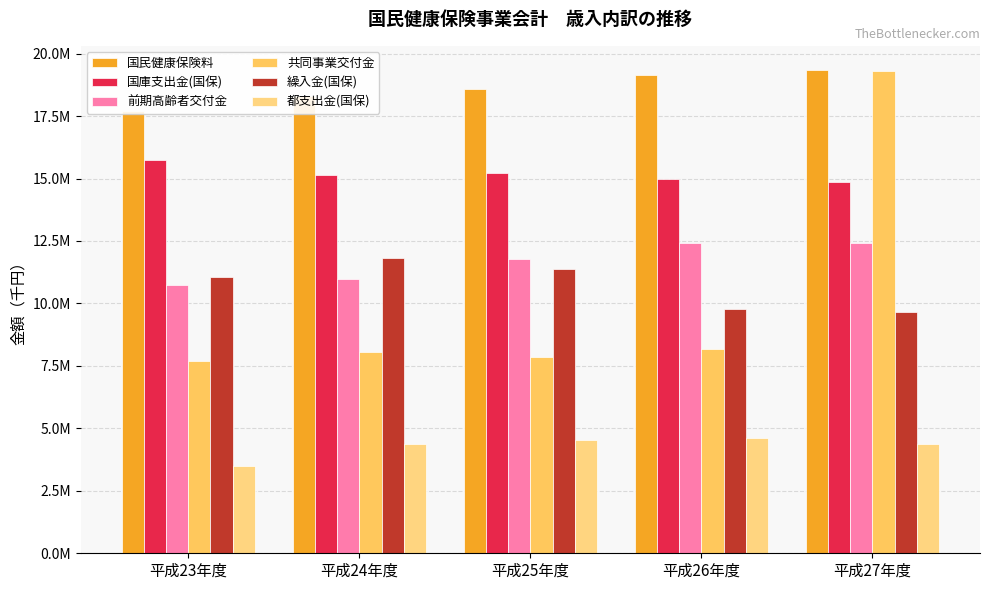

What are all the series names shown in the legend?

国民健康保険料, 国庫支出金(国保), 前期高齢者交付金, 共同事業交付金, 繰入金(国保), 都支出金(国保)